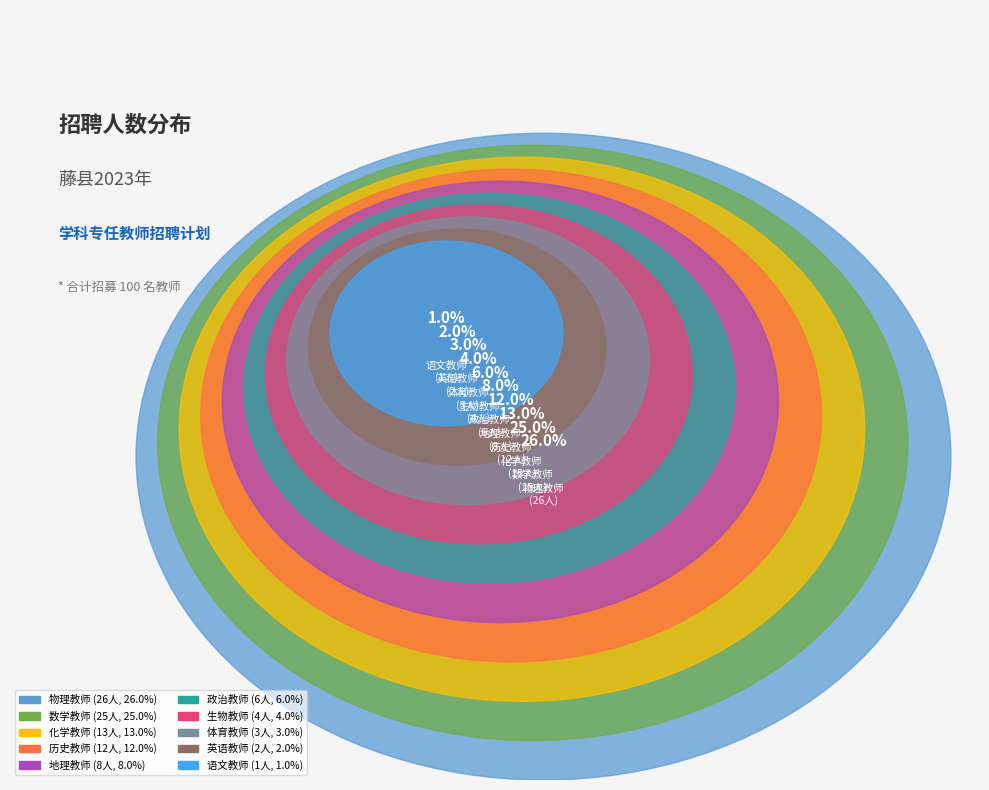

How much of the chart is everything except 地理教师?

92.0%